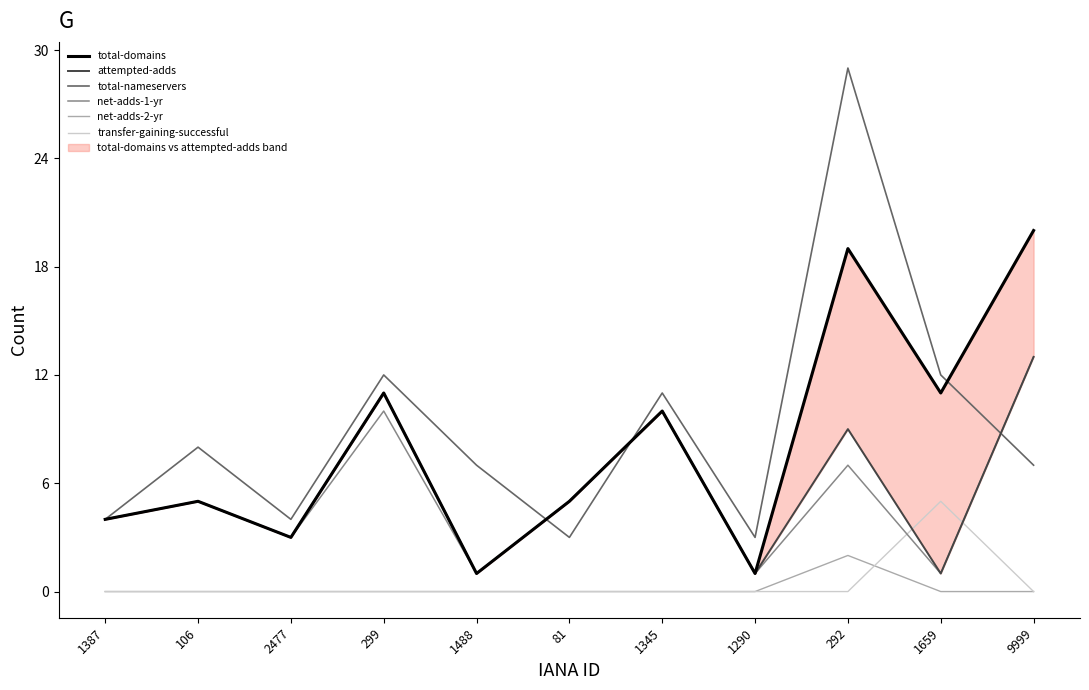

List the series in order of their peak value, lowest first.

net-adds-2-yr, transfer-gaining-successful, attempted-adds, net-adds-1-yr, total-domains, total-nameservers